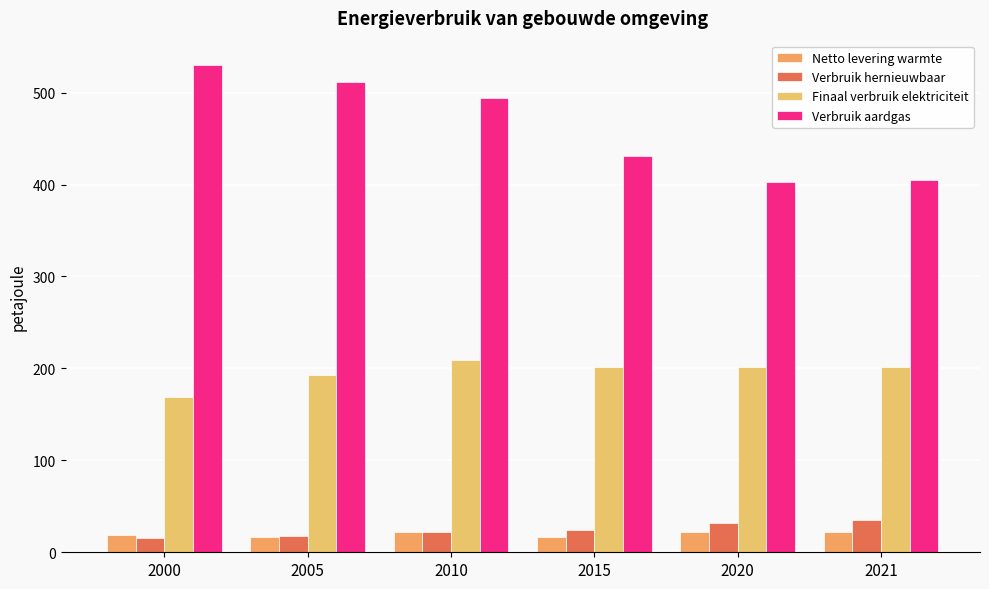

Reading left to right, what are all the values shown in this chart?

Netto levering warmte: 2000=19	2005=17	2010=22	2015=17	2020=22	2021=22
Verbruik hernieuwbaar: 2000=16	2005=18	2010=22	2015=24	2020=32	2021=35
Finaal verbruik elektriciteit: 2000=169	2005=193	2010=209	2015=202	2020=201	2021=201
Verbruik aardgas: 2000=530	2005=511	2010=494	2015=431	2020=403	2021=405